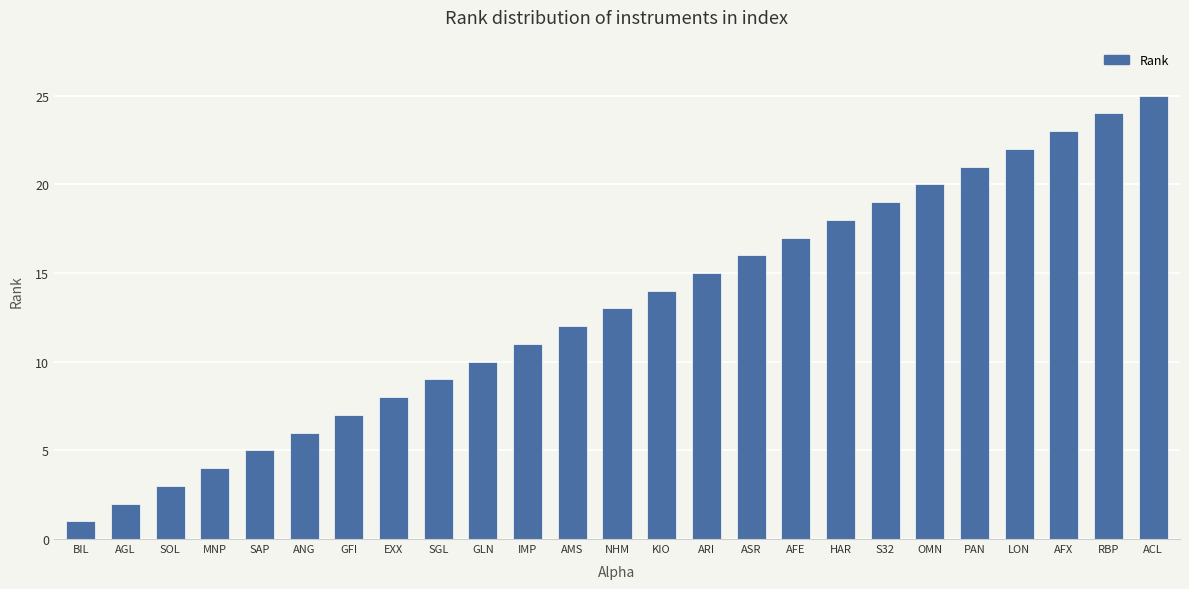

What is the greatest value displayed?

25